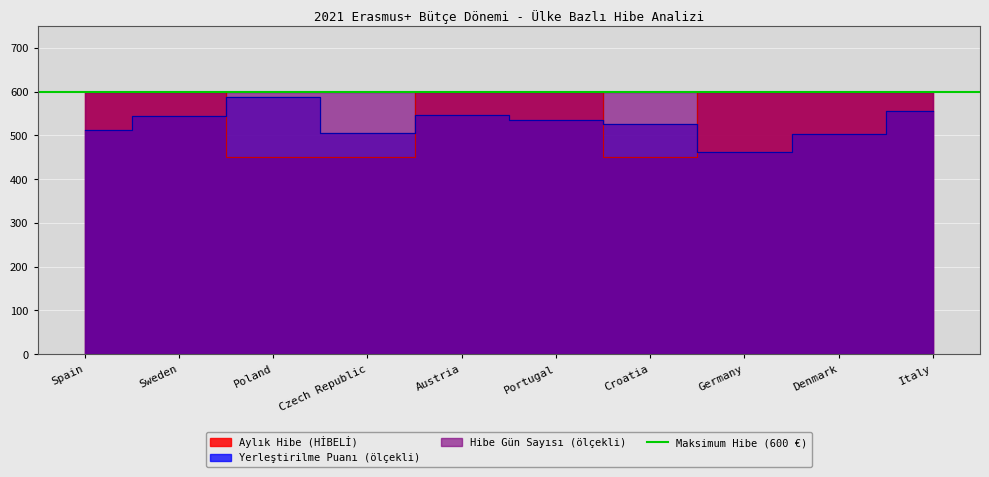

What is the difference between the second highest and minimum values in the Yerleştirilme Puanı series?

93.0